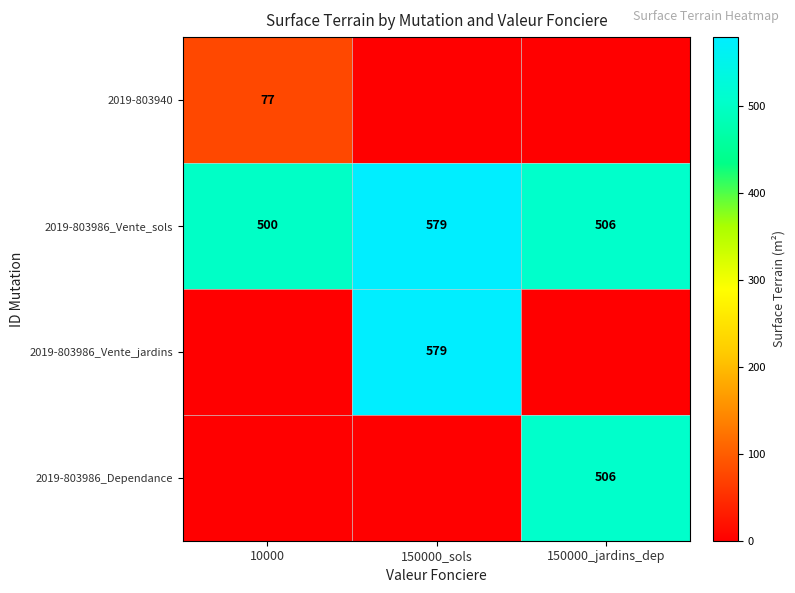

What is the average value of the 2019-803986_Vente_sols series?

528